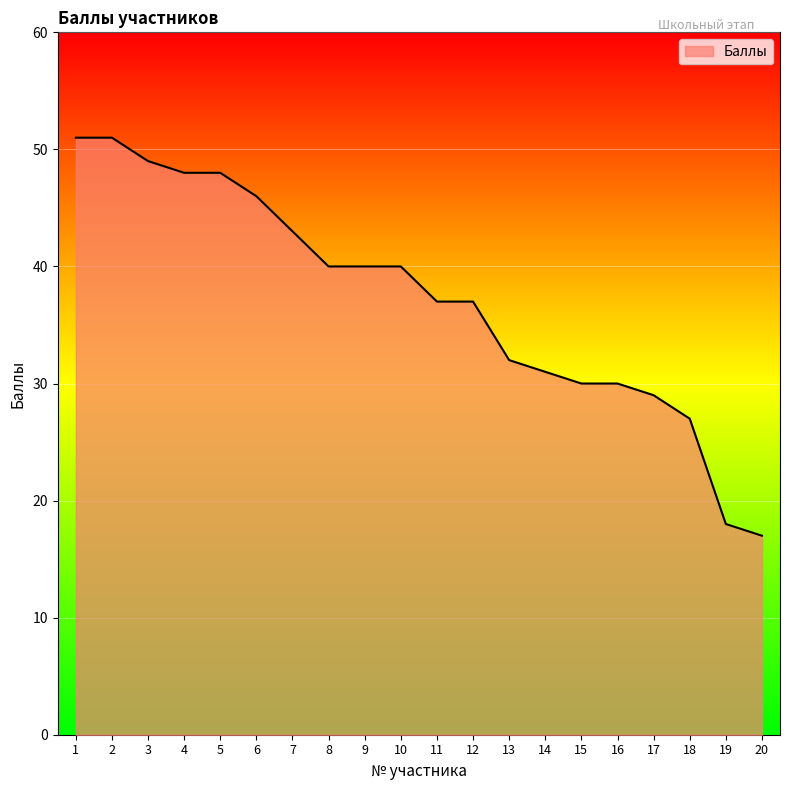

Reading left to right, transcribe all the data shown in this chart.

51	51	49	48	48	46	43	40	40	40	37	37	32	31	30	30	29	27	18	17